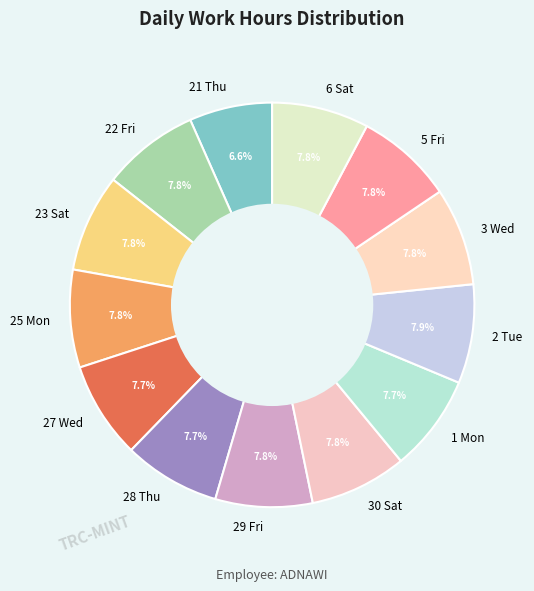

To the nearest percent, what is the difference between the largest and smallest slice percentages?

1%